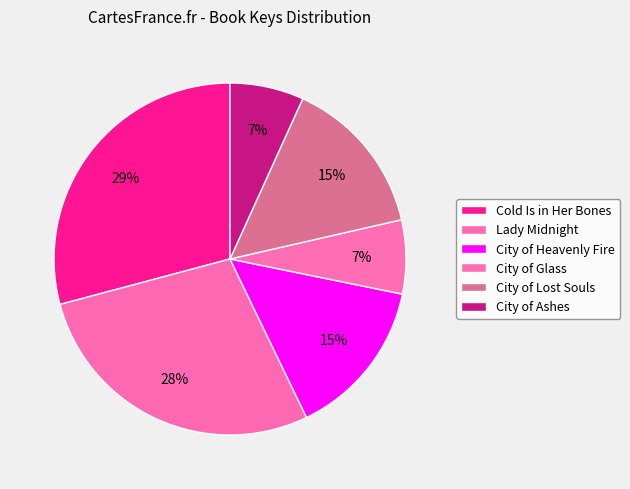

To the nearest percent, what is the average slice percentage?

17%